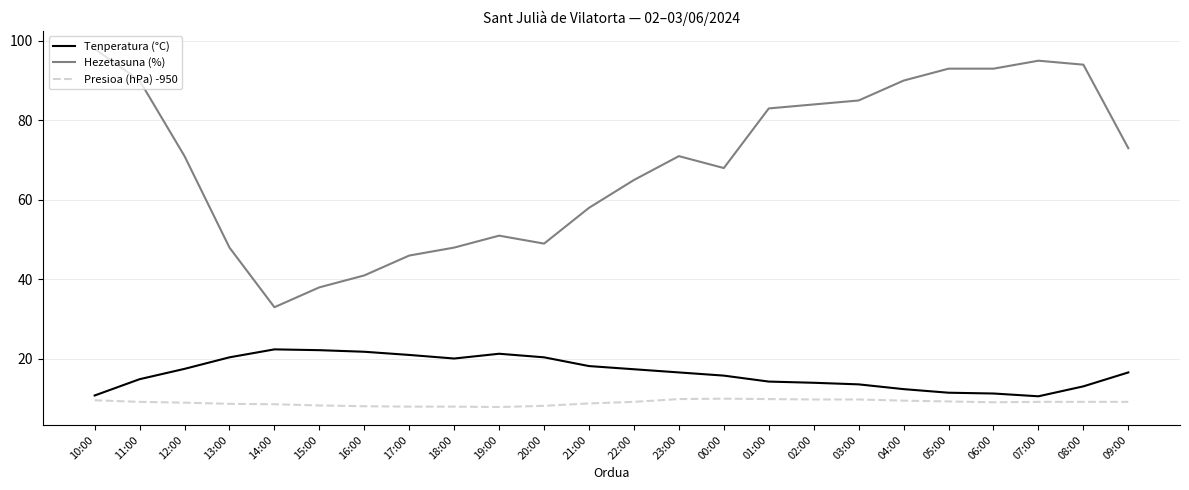

Read the Hezetasuna (%) value at 07:00.

95.0